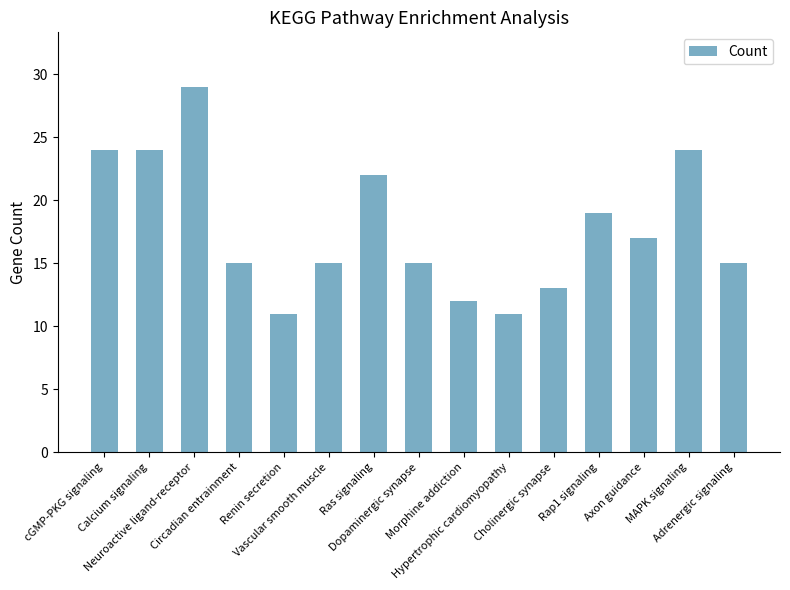

Which label corresponds to the largest value in the chart?

Neuroactive ligand-receptor